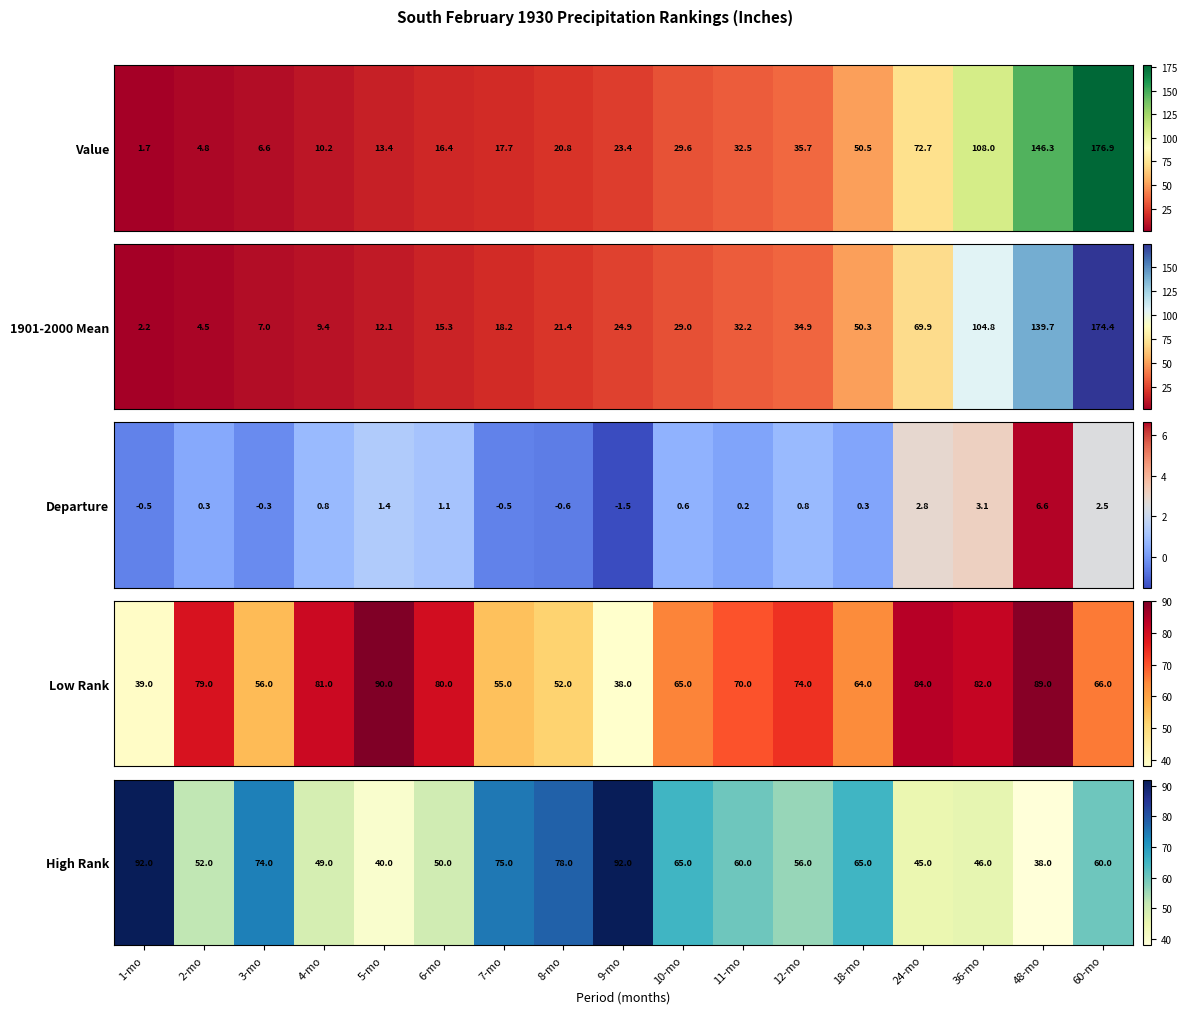

What is the difference between the maximum and minimum values?

54